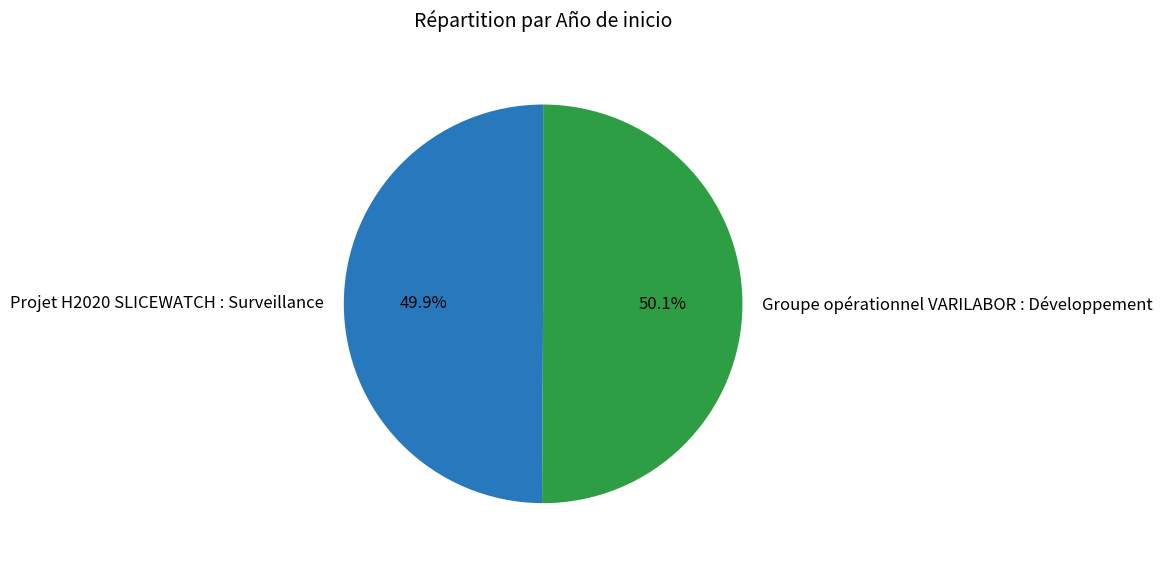

What is the ratio of the value at Groupe opérationnel VARILABOR : Développement to the value at Projet H2020 SLICEWATCH : Surveillance?

1.0